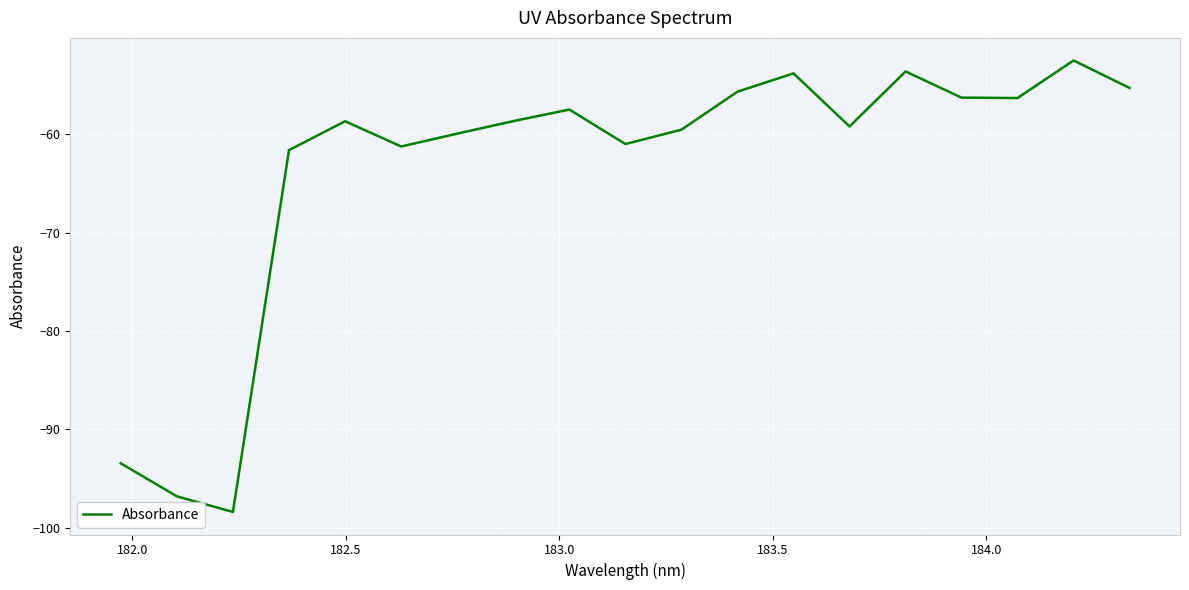

What is the minimum value shown in the chart?

-98.4